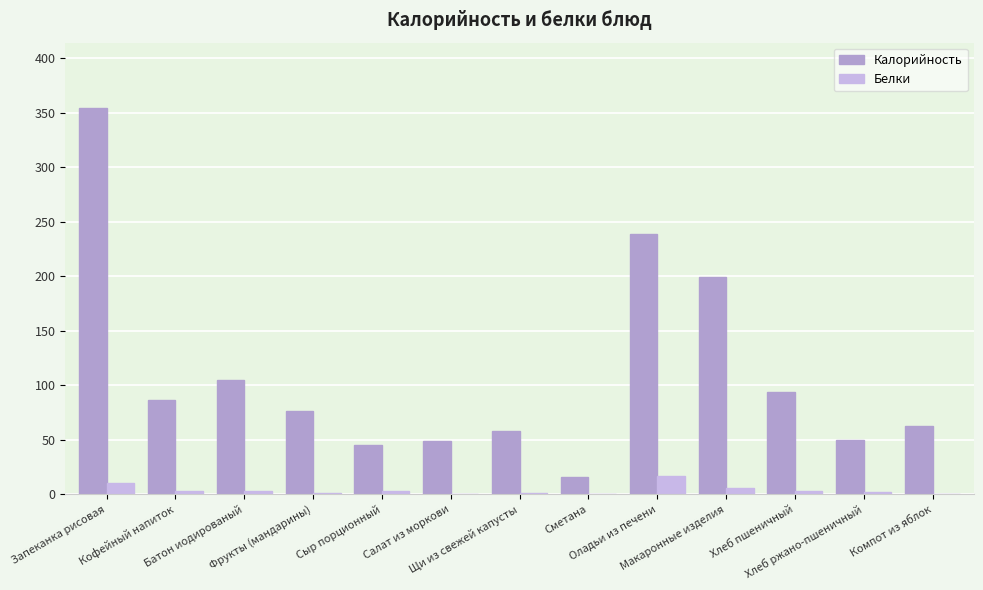

What is the average value of the Белки series?

4.0